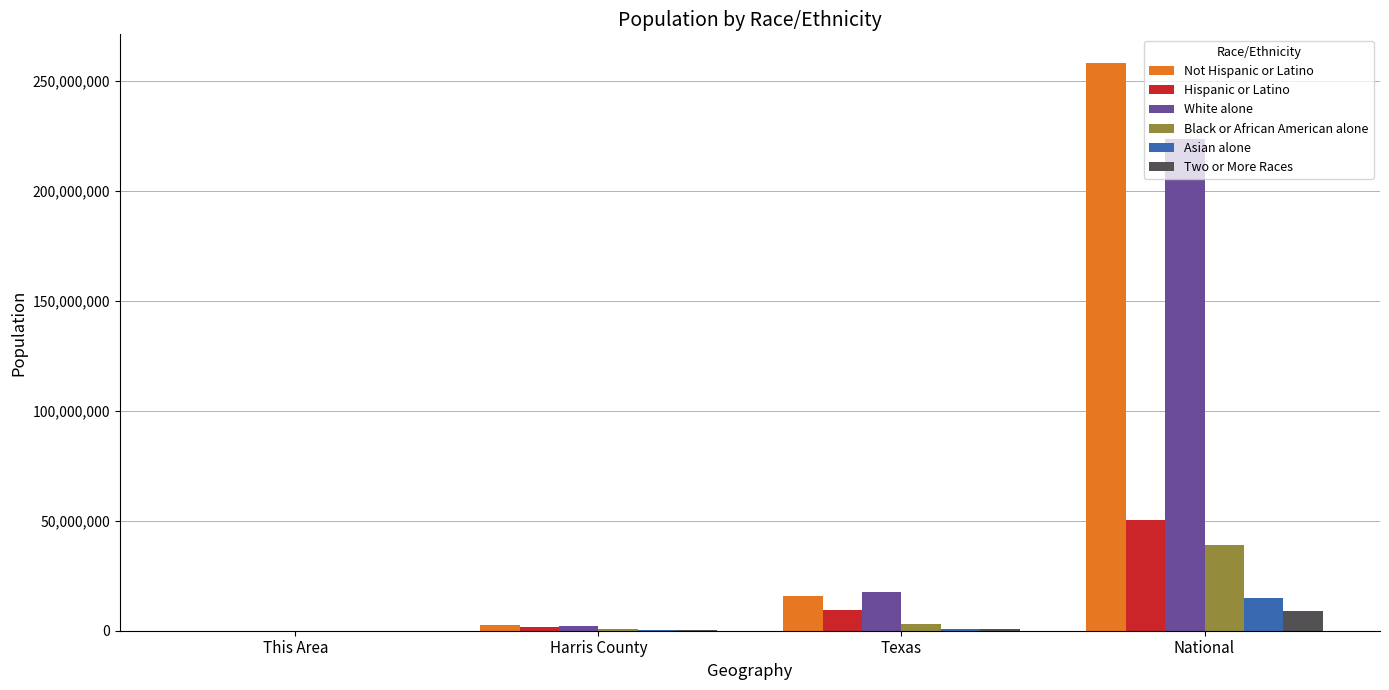

At which label does Two or More Races reach its peak?

National